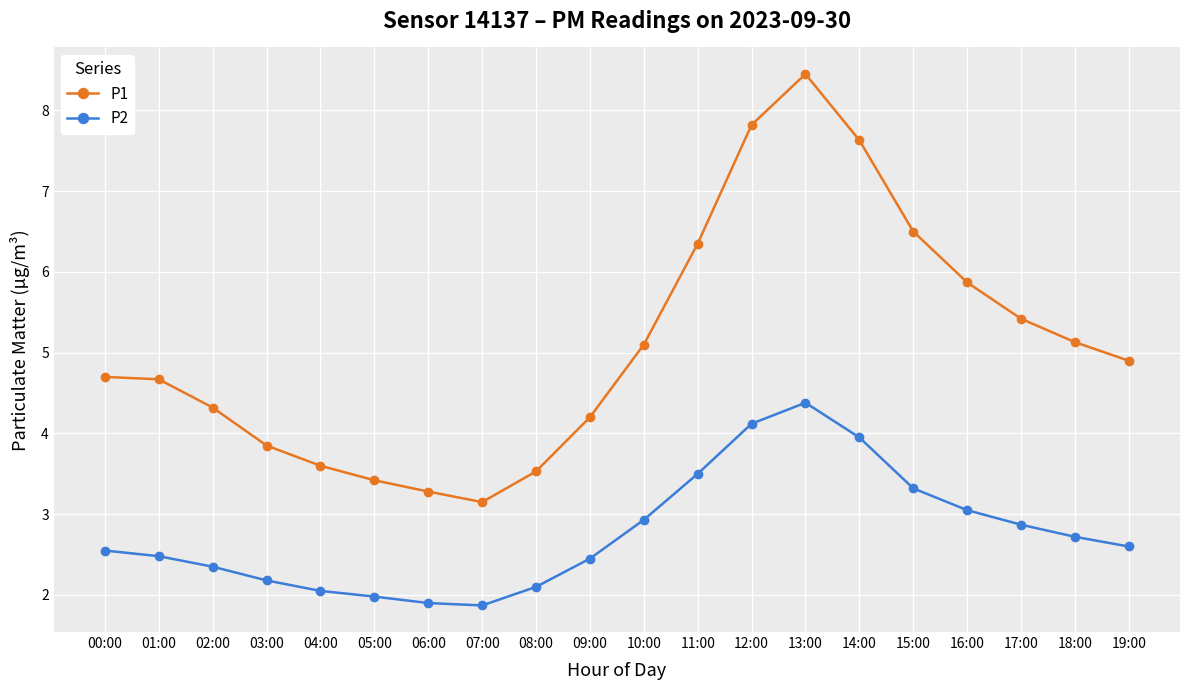

At which label does P2 reach its peak?

13:00